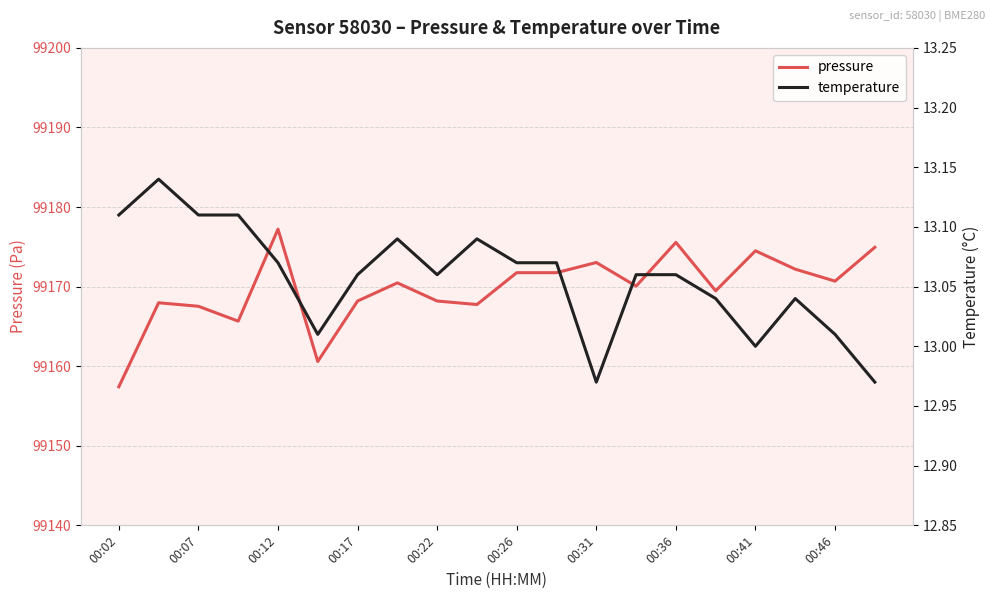

What is the highest value of the pressure series?

99177.2